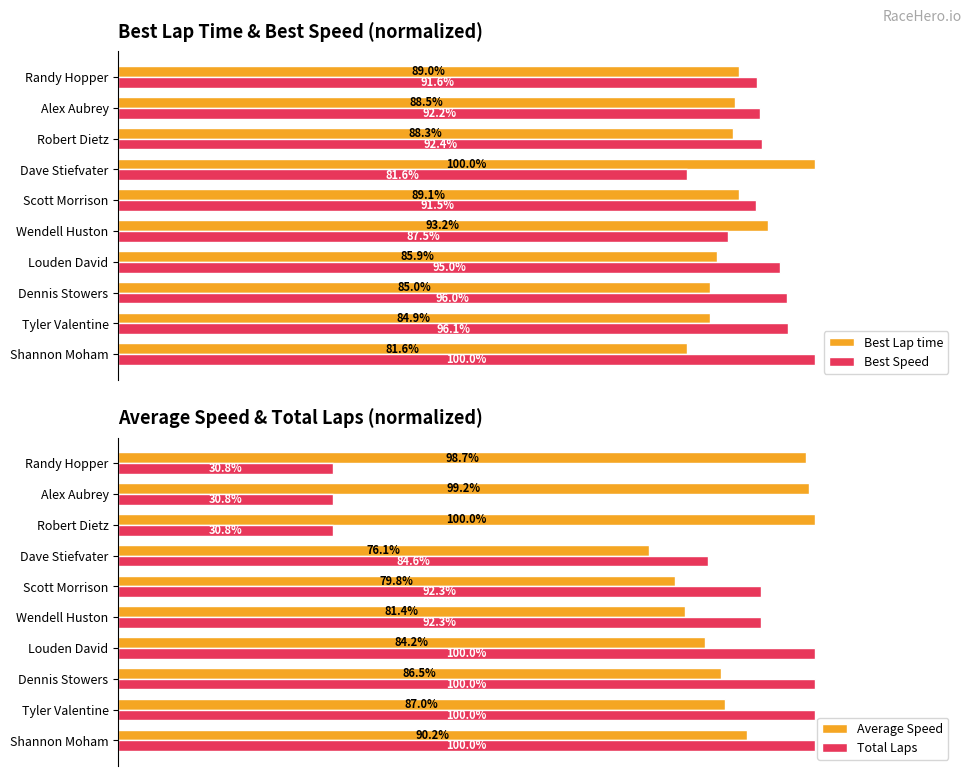

What is the lowest value of the Best Speed series?

81.6